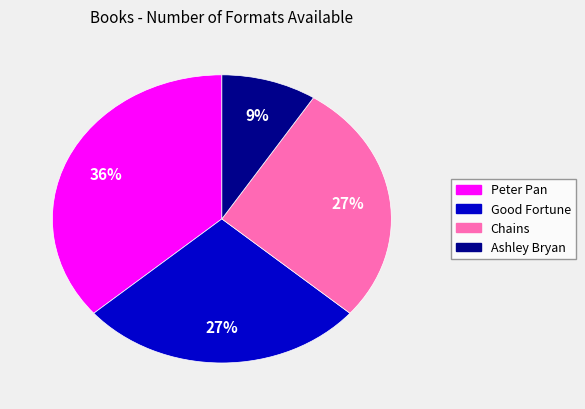

Which slice is the largest?

Peter Pan